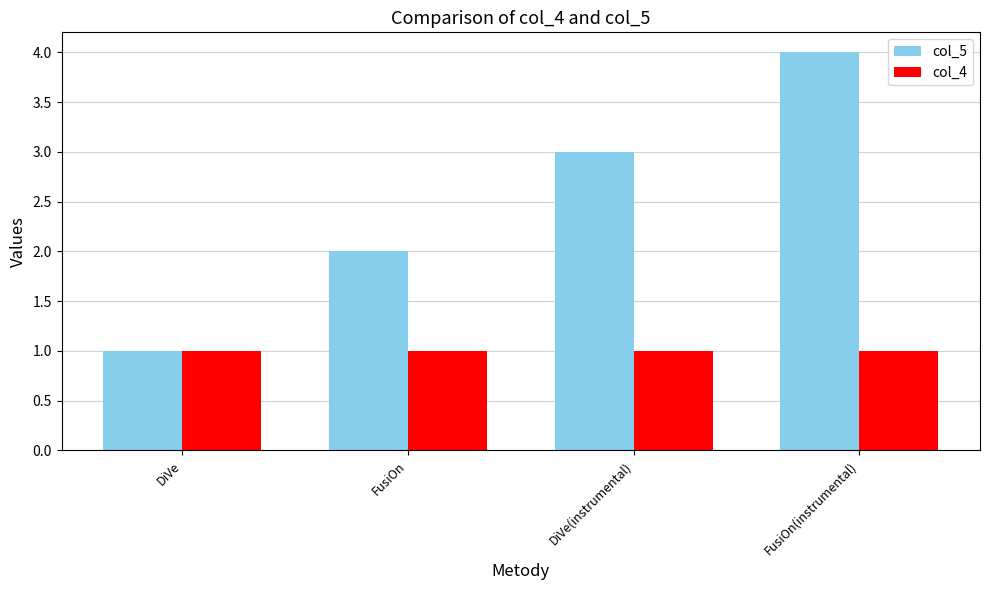

What is the sum of the col_4 values at FusiOn and FusiOn(instrumental)?

2